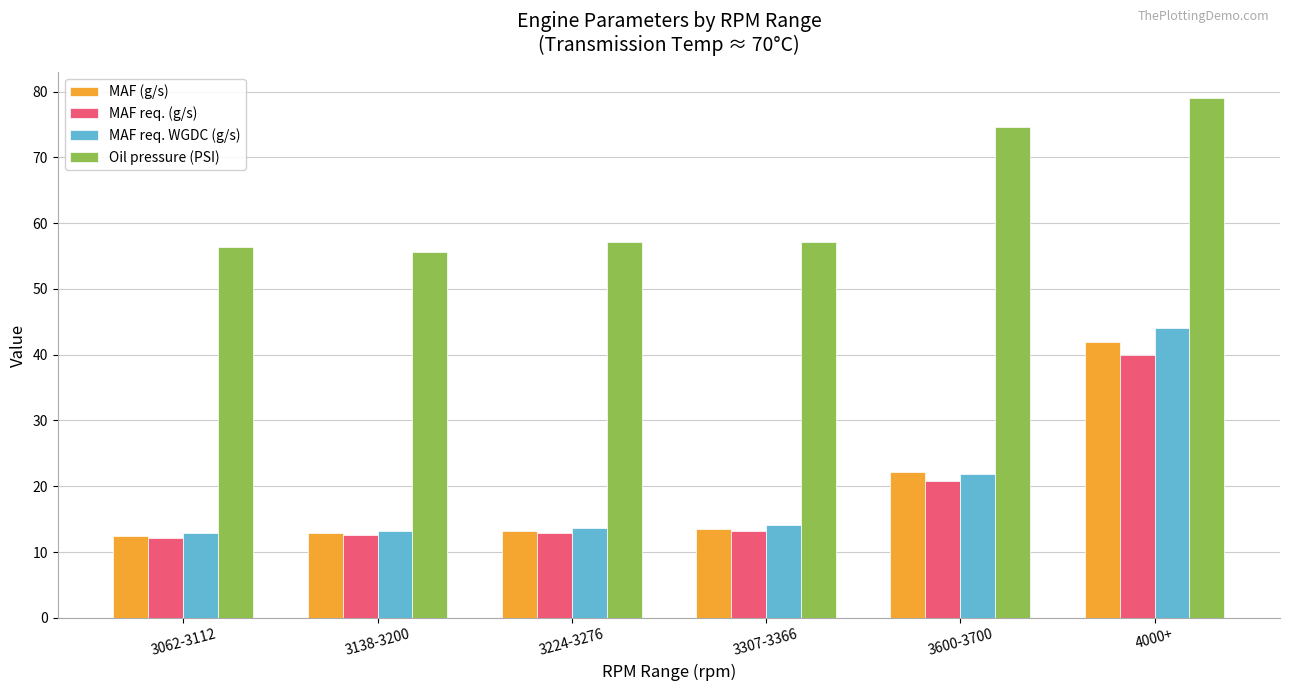

What is the average value of the MAF (g/s) series?

19.4